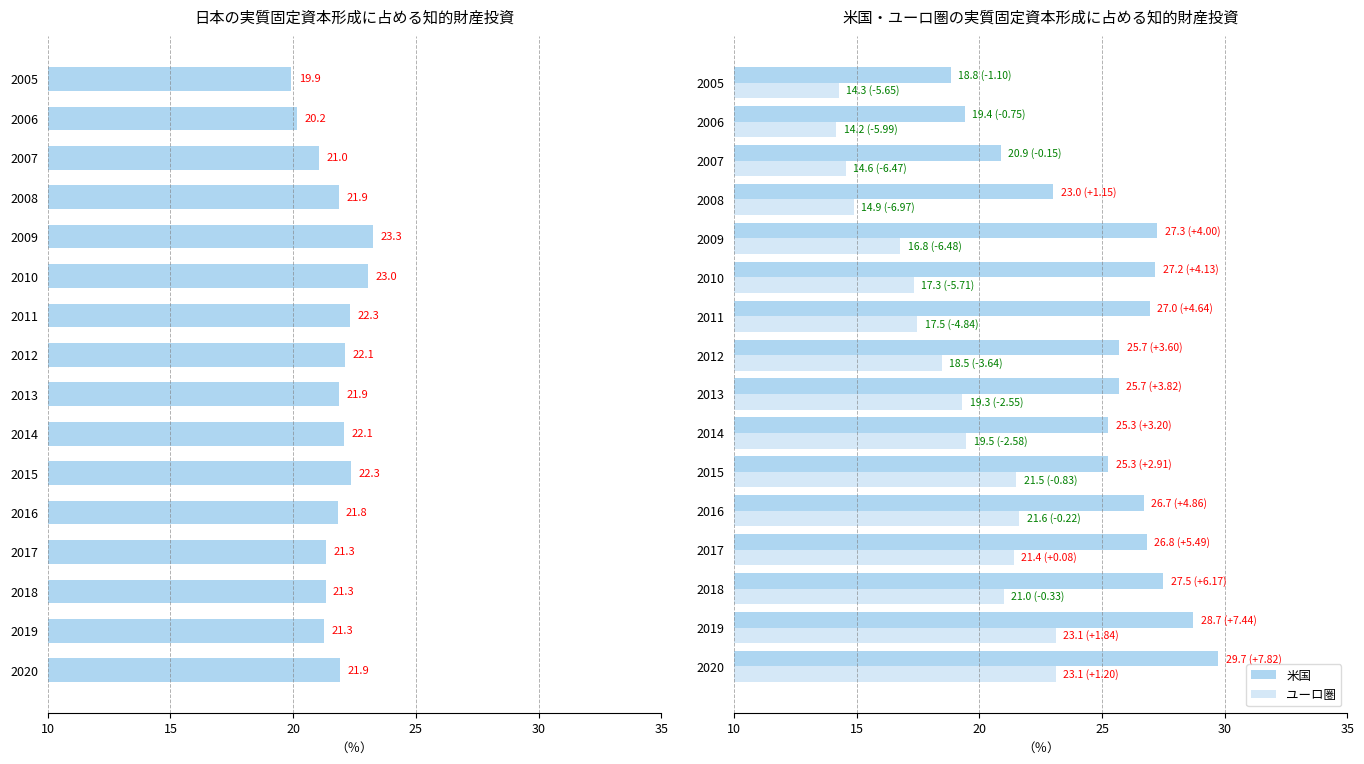

How many groups of bars are there?

16